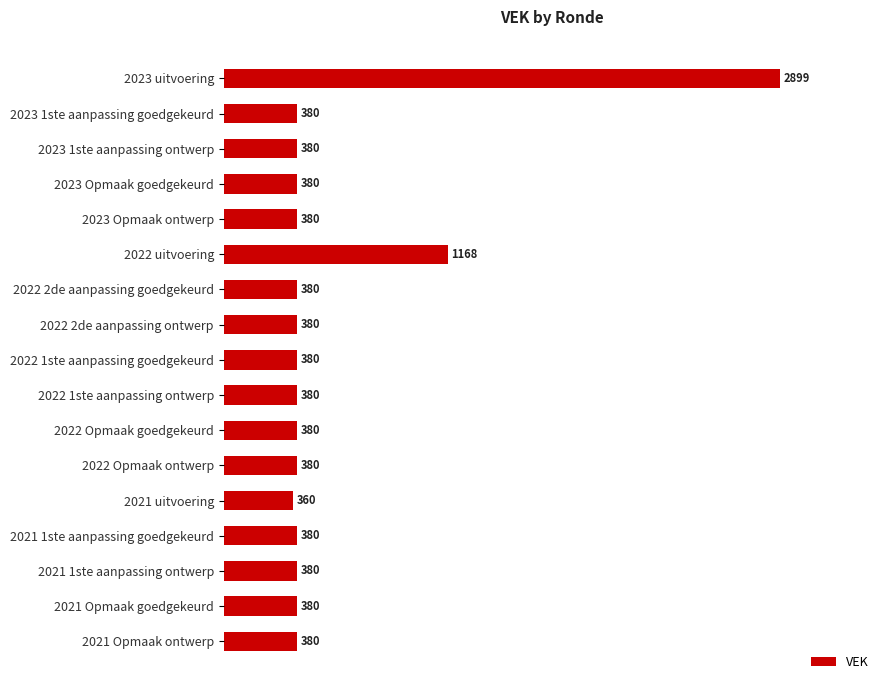

Approximately how many times larger is the value at 2023 Opmaak goedgekeurd compared to 2022 Opmaak goedgekeurd?

1.0